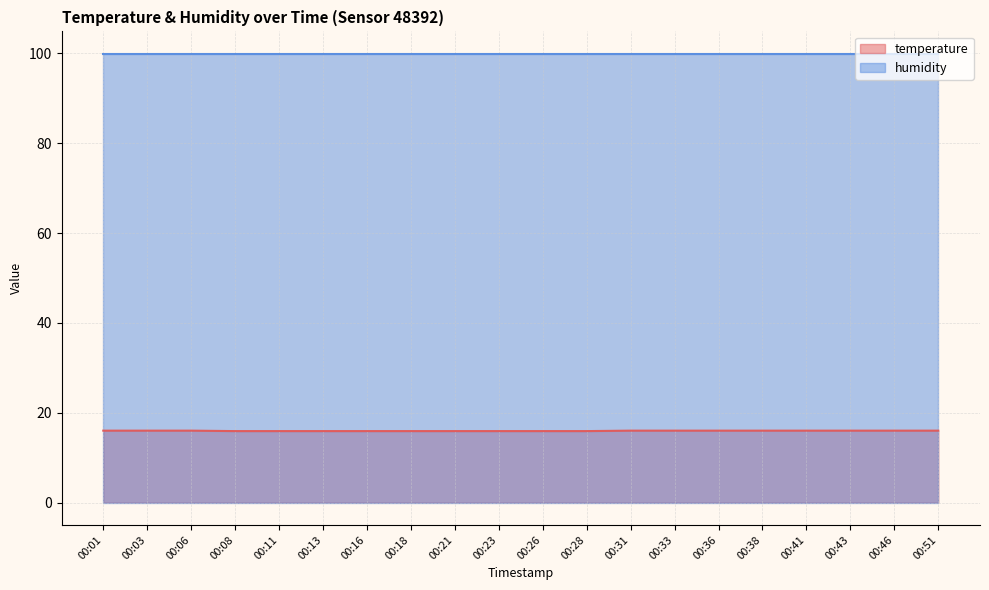

Which label corresponds to the largest value in the chart?

00:01